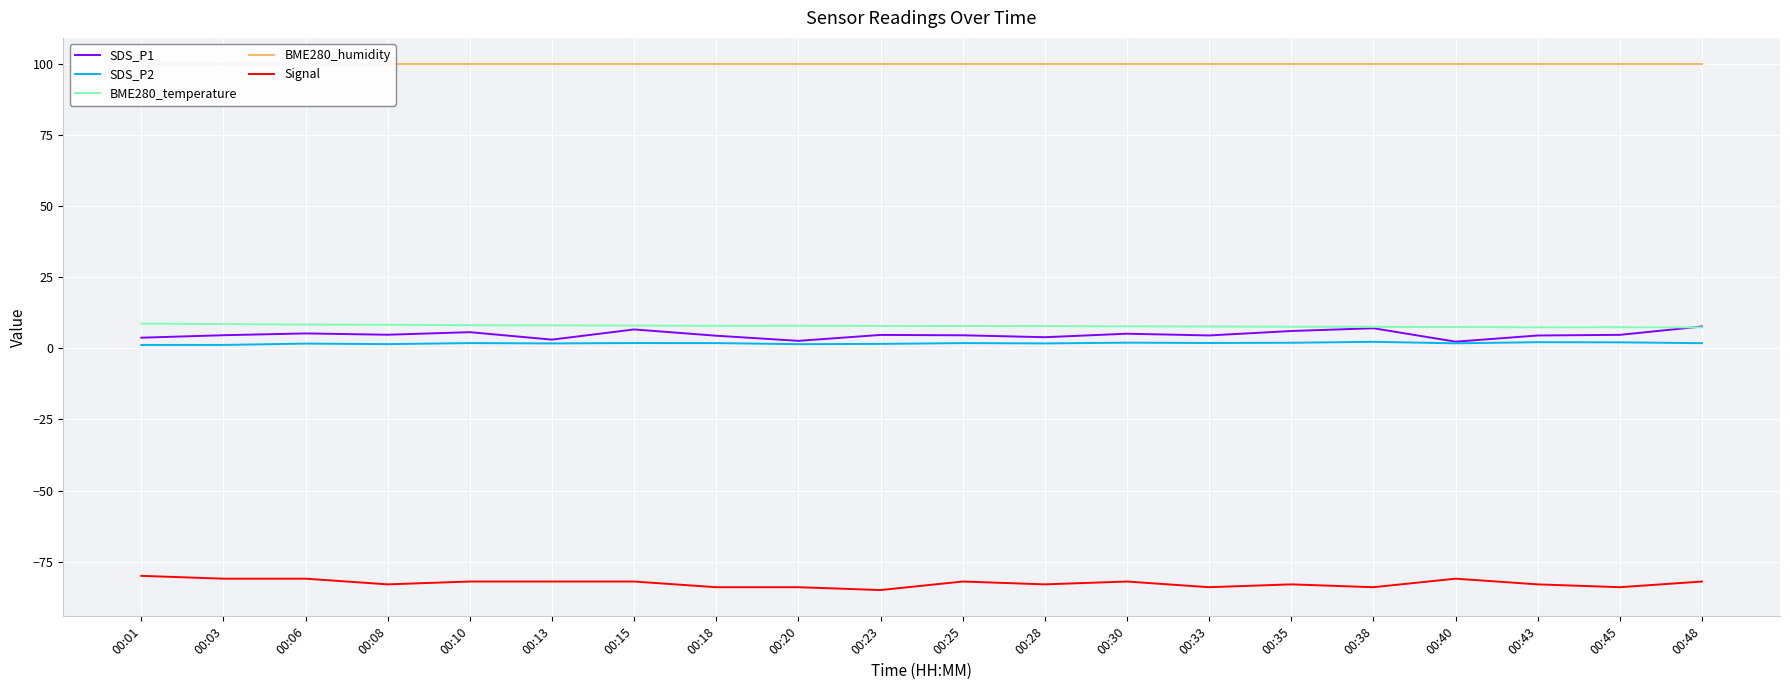

Between 00:10 and 00:23, which series saw the biggest shift?

Signal